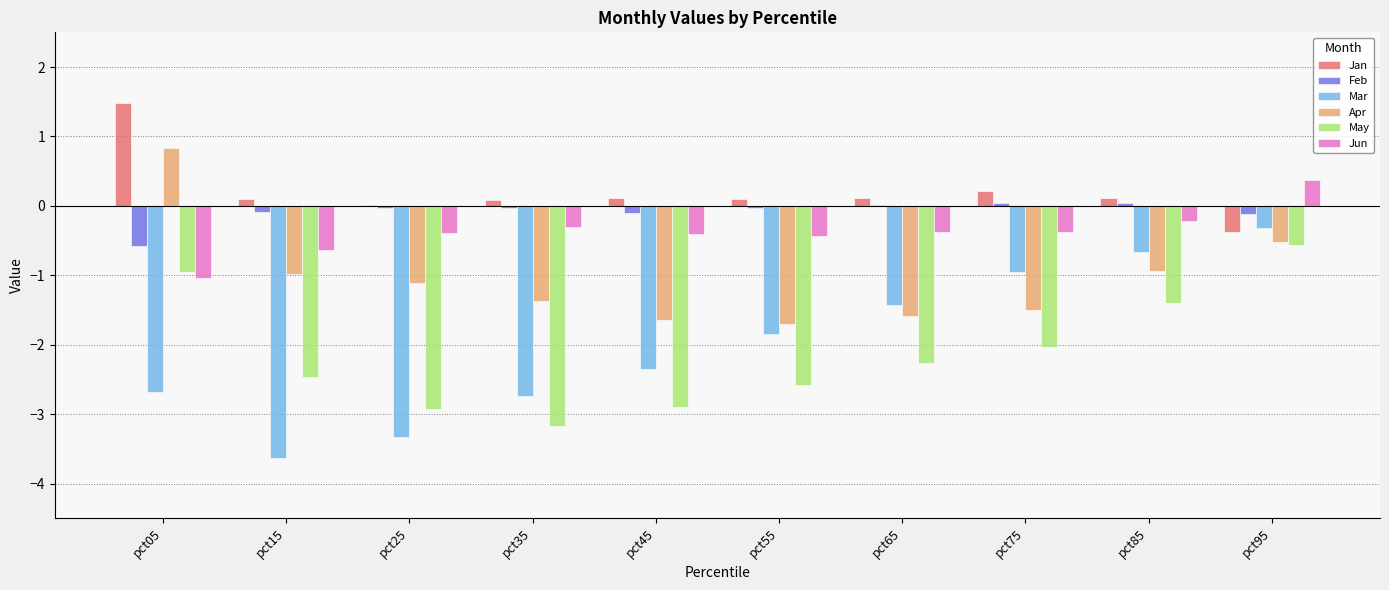

What is the total value across all series at pct45?

-7.3